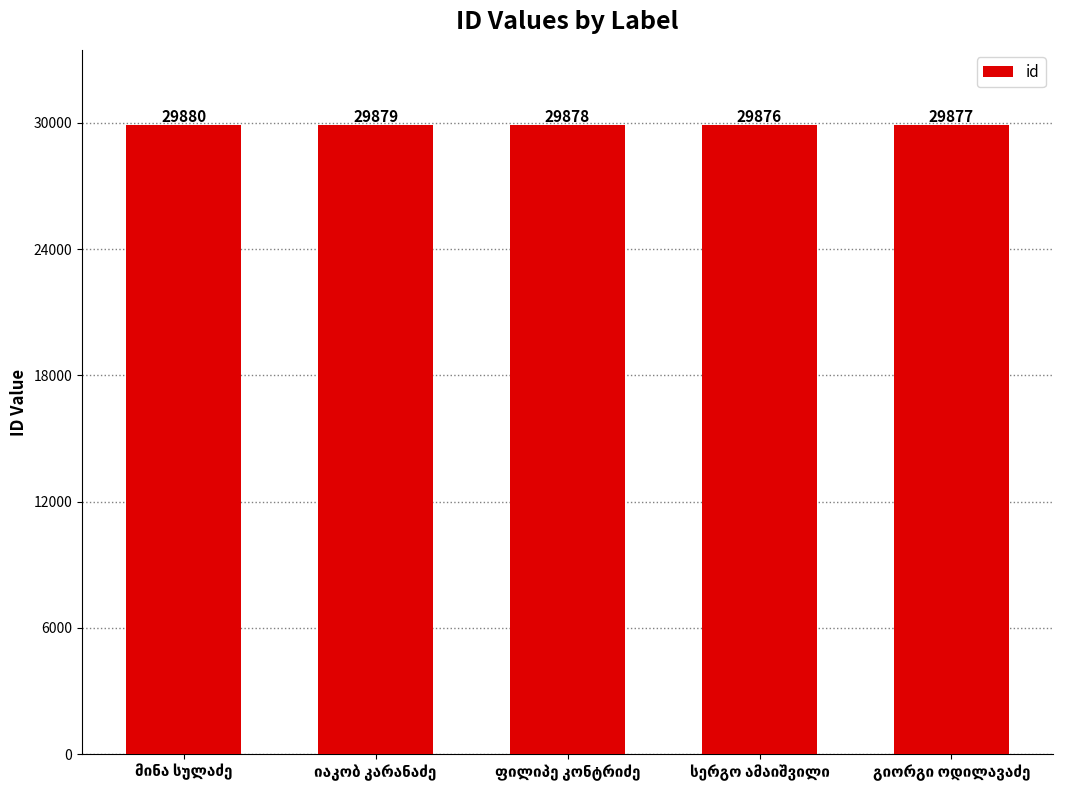

What is the difference between the maximum and minimum values?

4